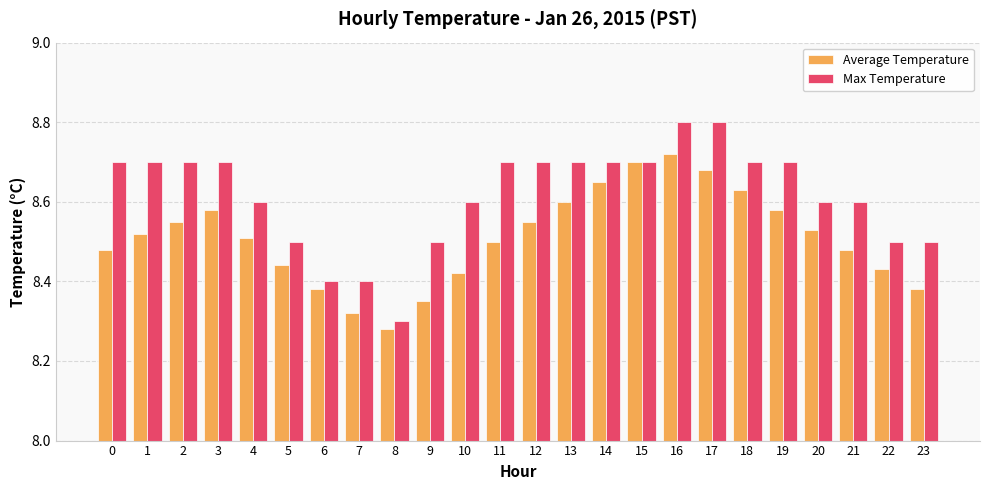

The Average Temperature series shows 3.4 at 4. True or false?

False